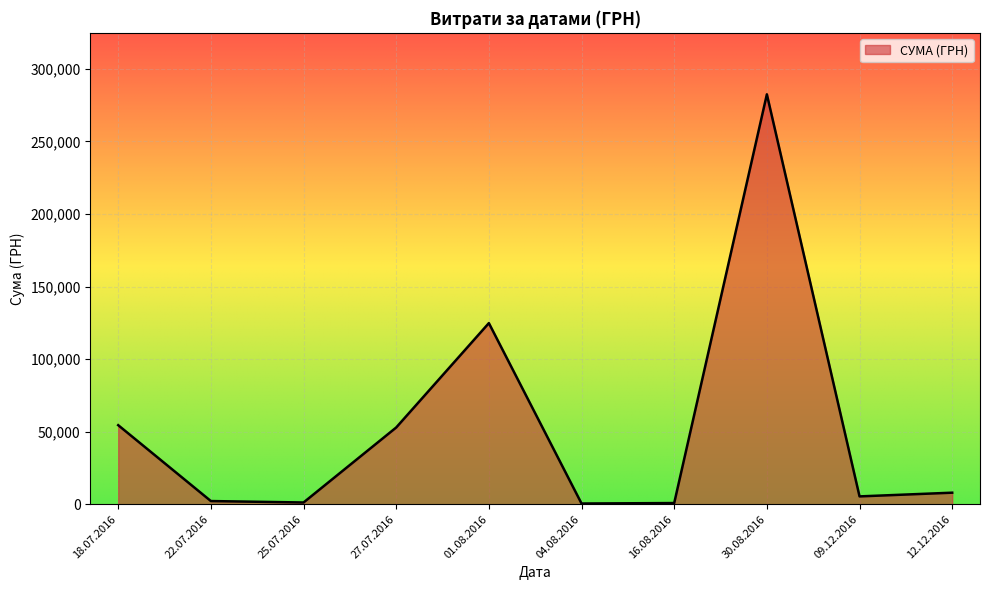

Approximately how many times larger is the value at 30.08.2016 compared to 27.07.2016?

5.3